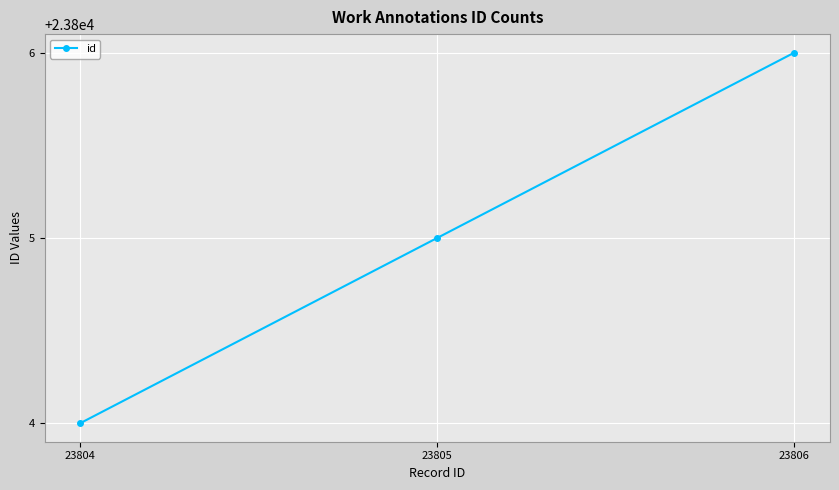

Which category has the lowest value across all series?

23804